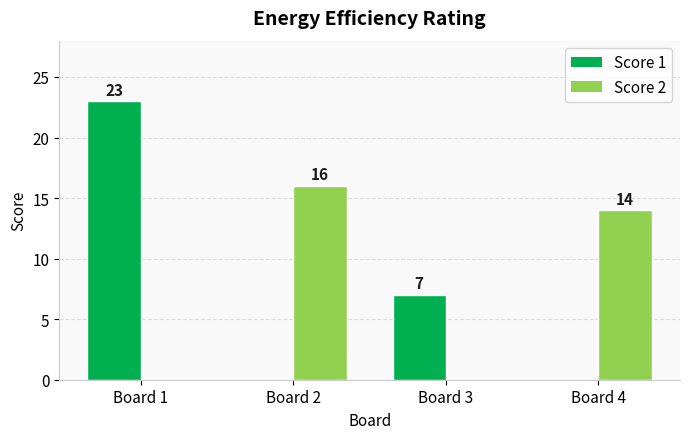

What is the maximum value for Score 2?

16